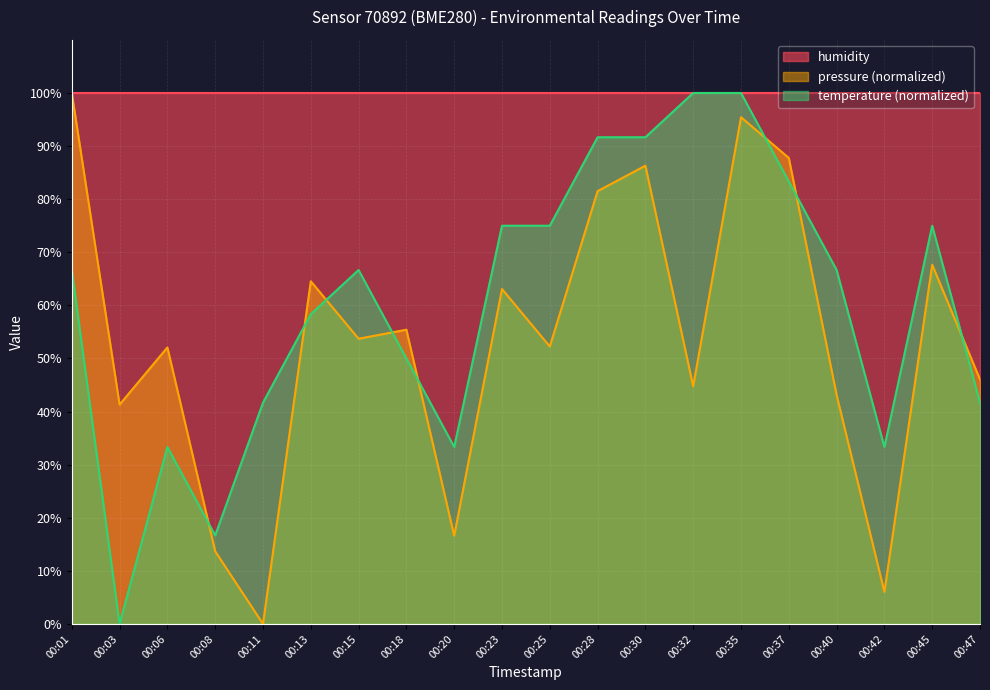

At which category does temperature reach its first local valley?

00:03